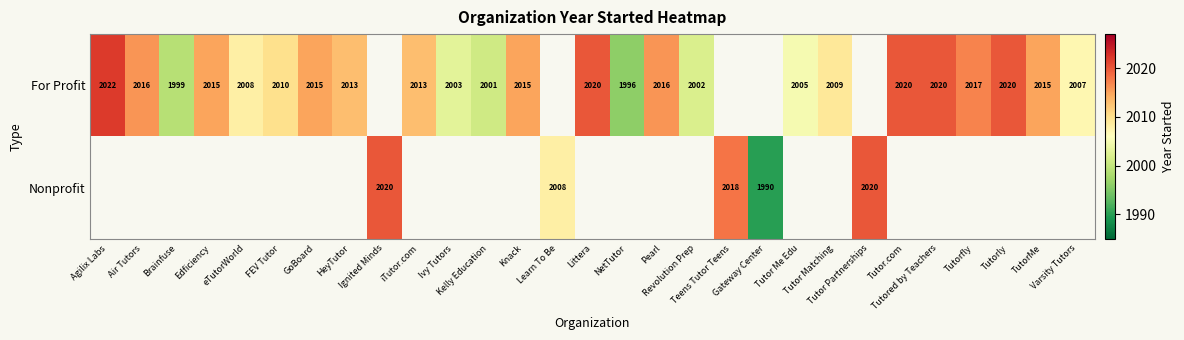

How many values in Nonprofit are above zero?

5